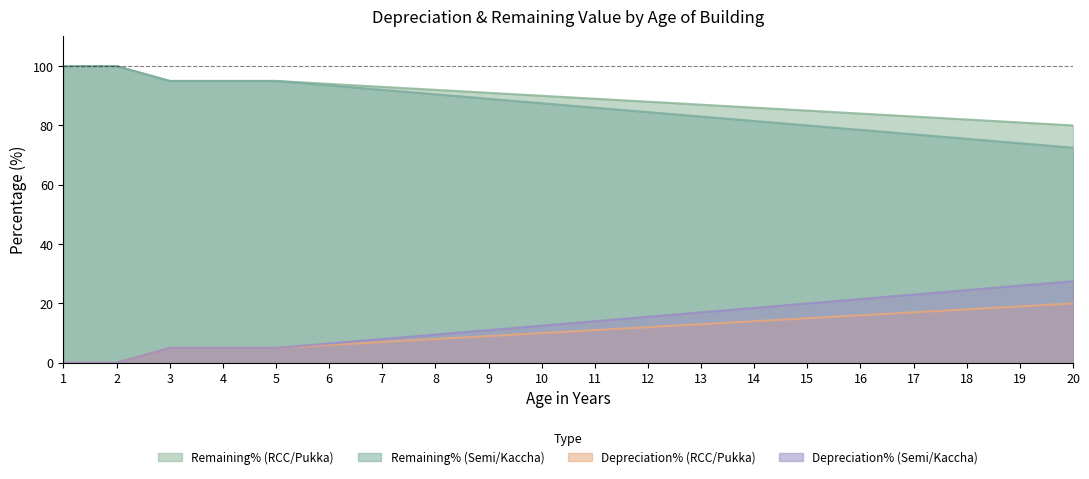

Between 12 and 13, which series saw the biggest shift?

Age (RCC/Pukka)